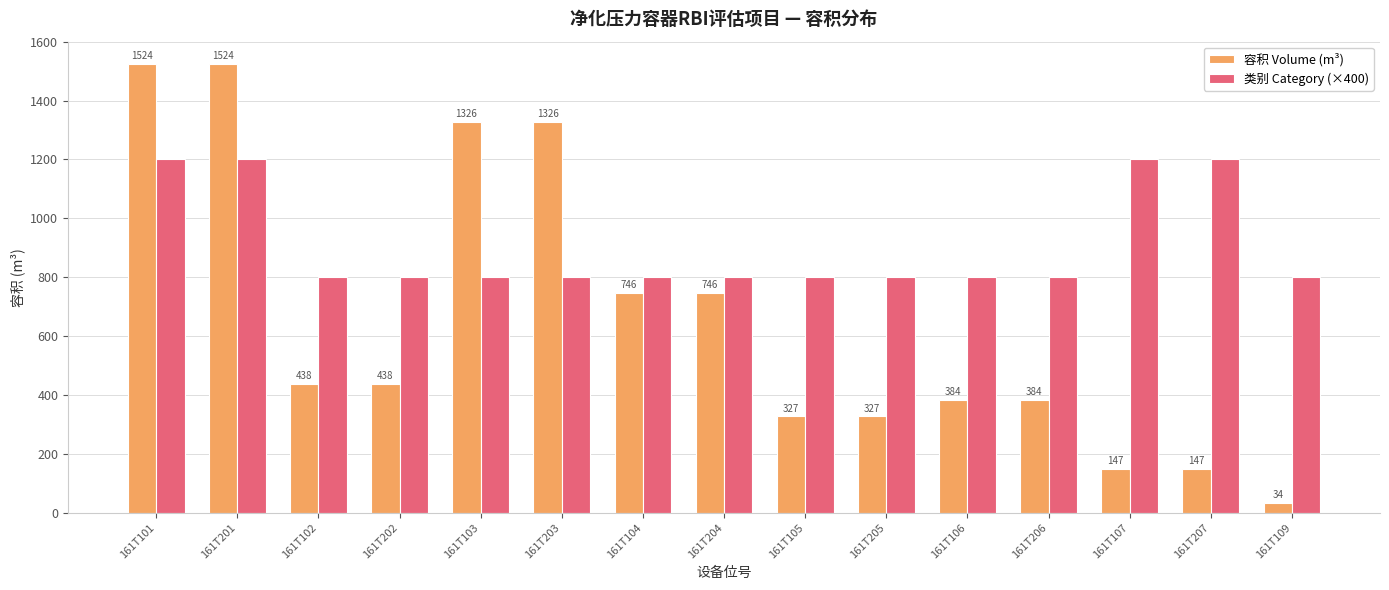

How many data points in 类别 Category (×400) are above 800?

4